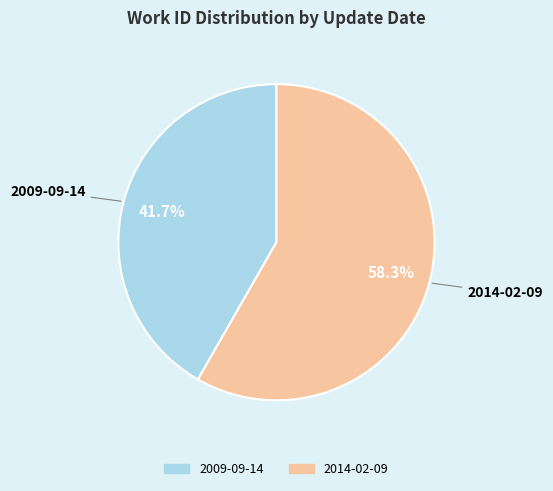

True or false: 2009-09-14 accounts for 42% of the total.

True